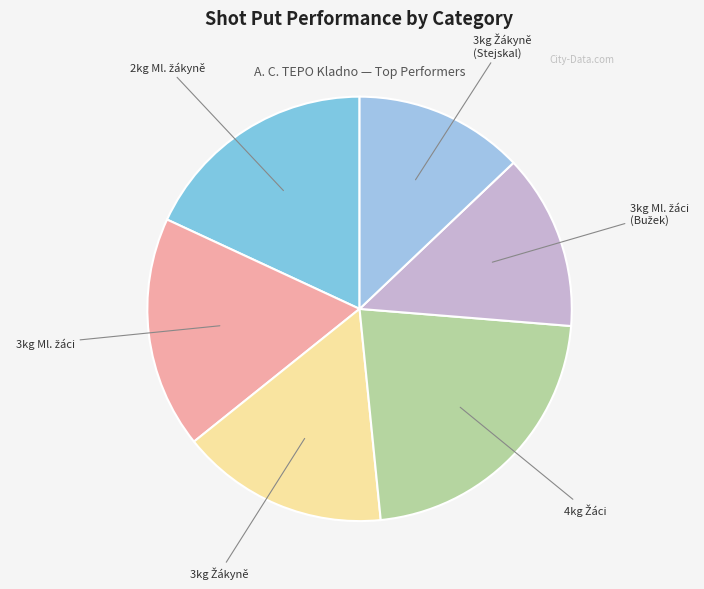

Is there any slice that represents more than half of the pie?

No